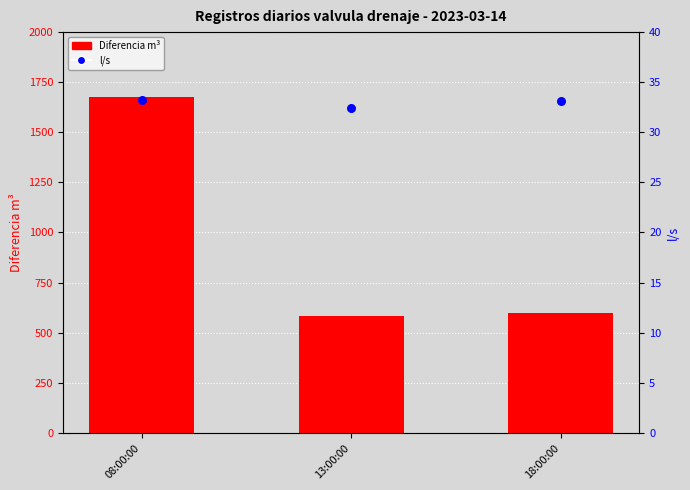

At how many categories does at least one series exceed 153?

3